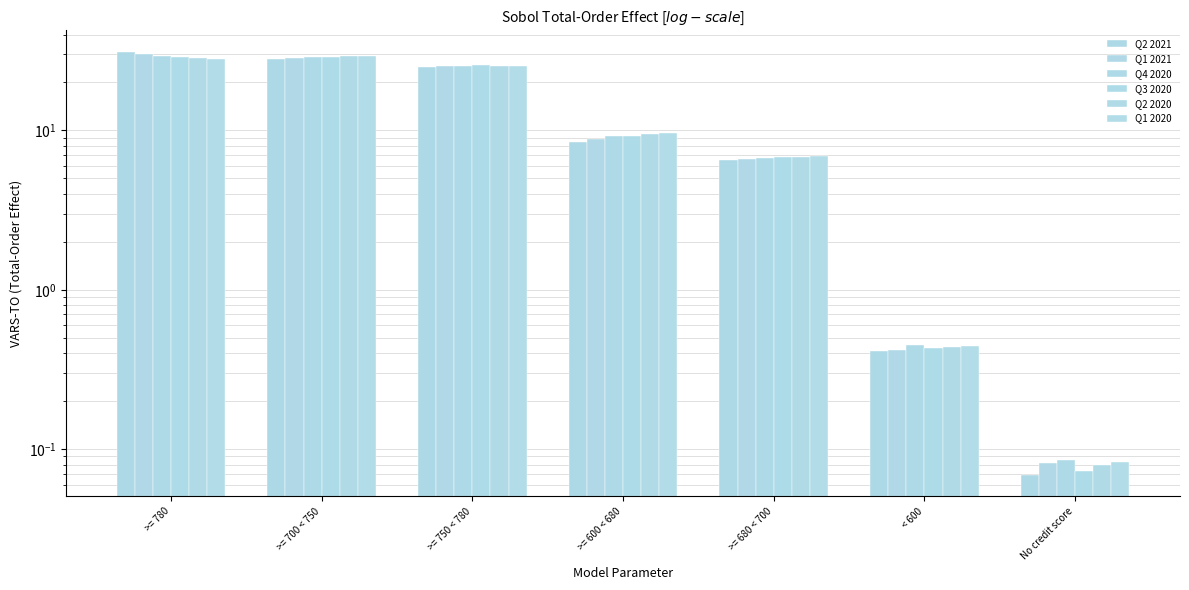

What is the difference between the maximum and second lowest values in the Q1 2021 series?

29.6